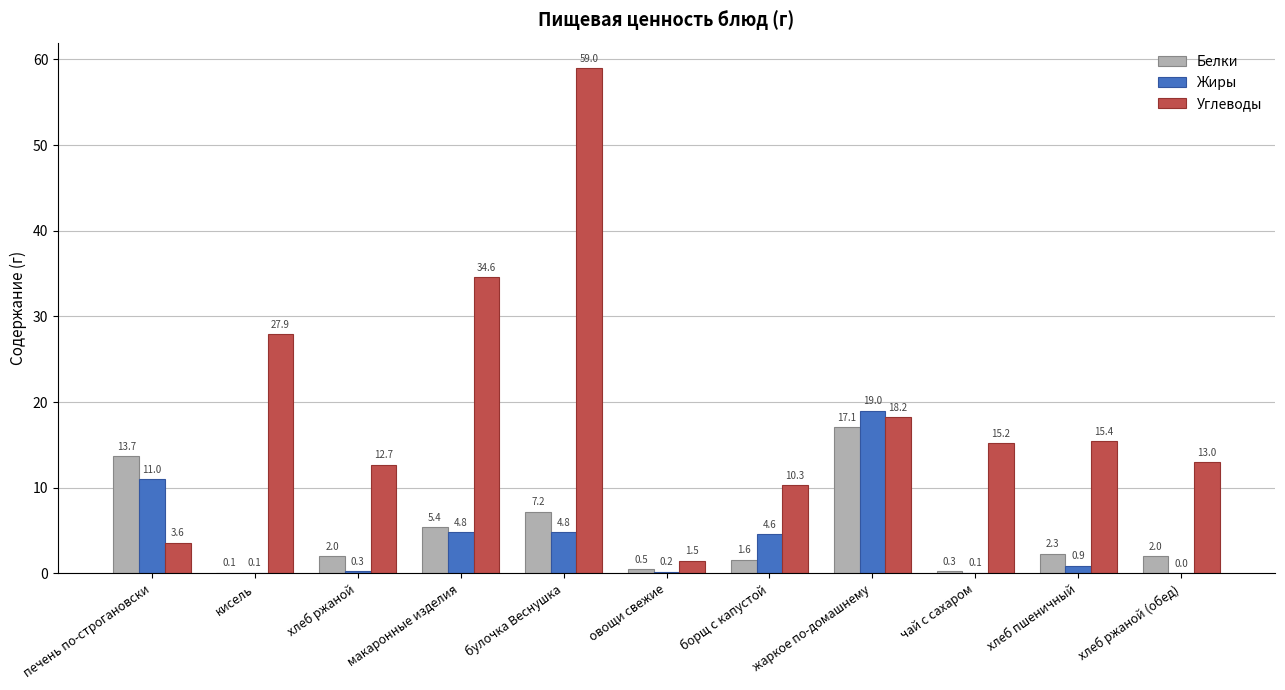

Is the value of Углеводы at хлеб ржаной (обед) greater than the value of Белки at овощи свежие?

Yes